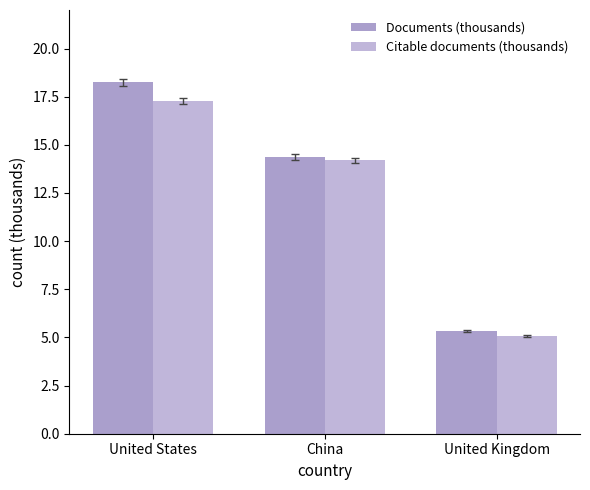

What is the difference between the Citable documents (thousands) values at United Kingdom and China?

9.1